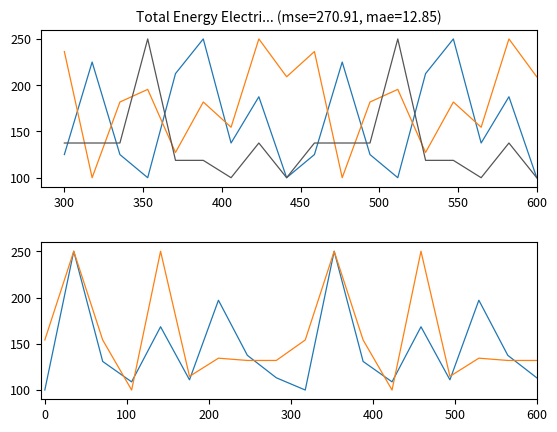

Where does the col_6 series first go above 130?

300